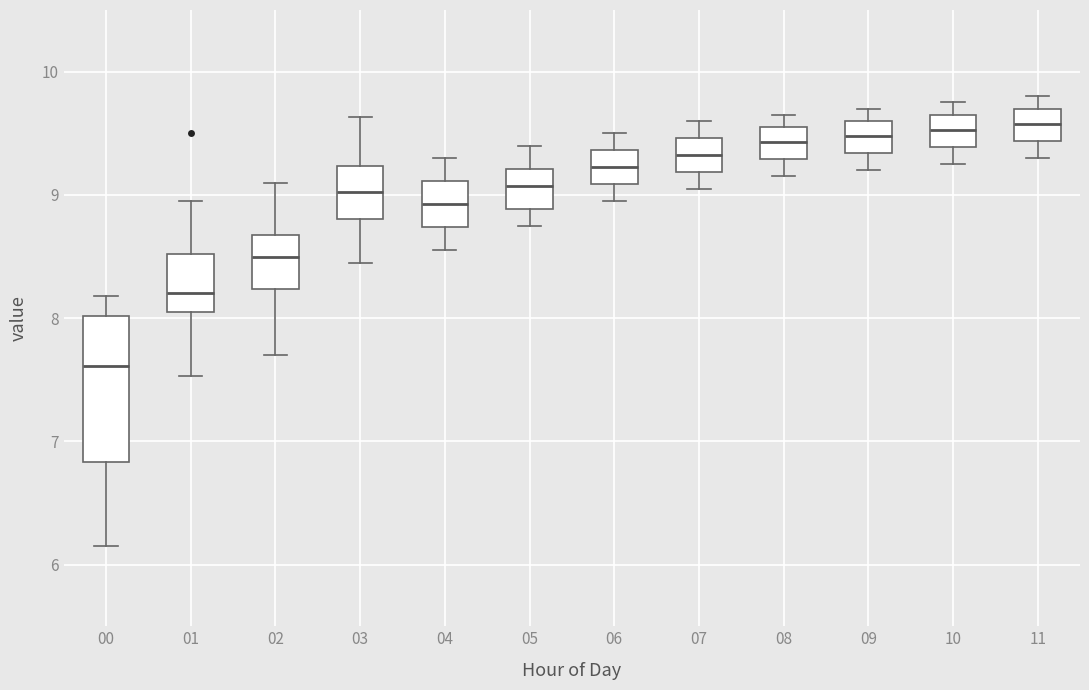

Where does the upper whisker of the box at x = 11 end on the y-axis? The values are not printed on the chart, so give them approximately, as read against the axis.

9.8